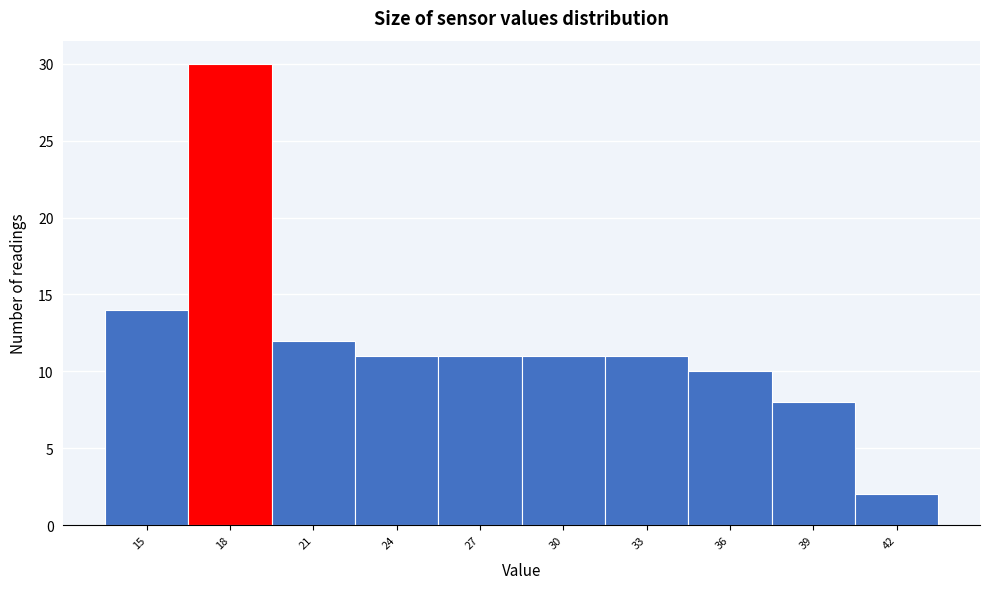

Reading left to right, transcribe this chart: for each bar, give the range it covers on the x-axis and its height. The values are not printed on the chart, so give them approximately, as read against the axis.

13.5 to 16.5: 14
16.5 to 19.5: 30
19.5 to 22.5: 12
22.5 to 25.5: 11
25.5 to 28.5: 11
28.5 to 31.5: 11
31.5 to 34.5: 11
34.5 to 37.5: 10
37.5 to 40.5: 8
40.5 to 43.5: 2